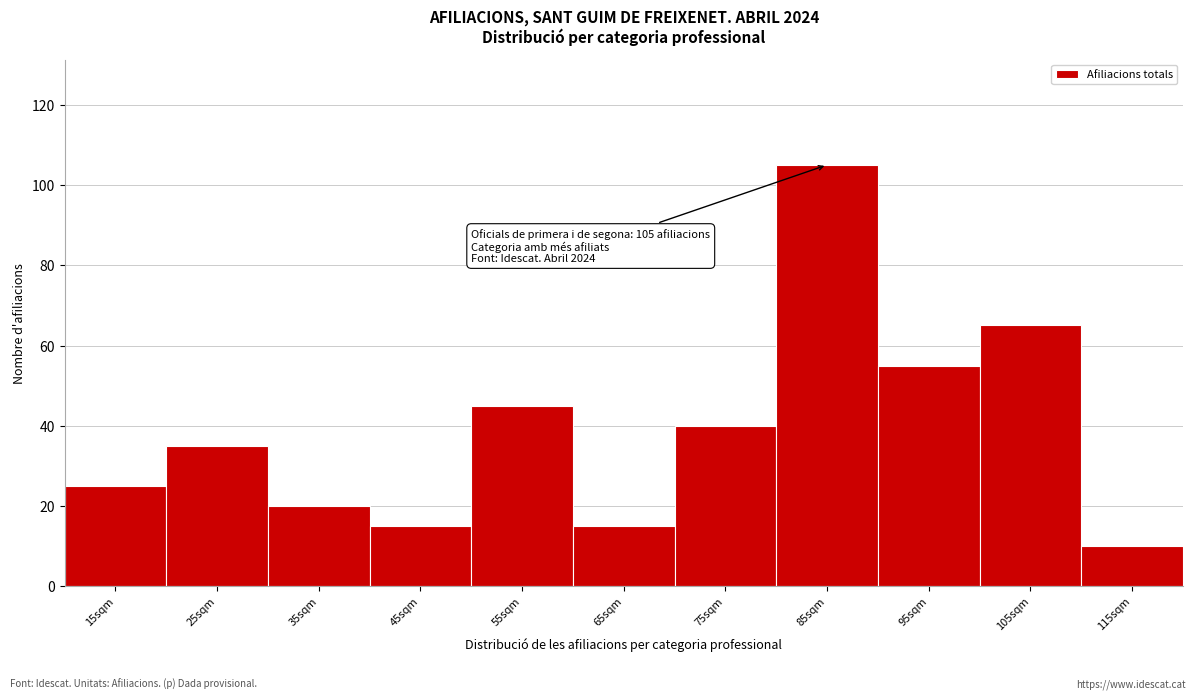

Reading left to right, what are all the values shown in this chart?

15sqm=25	25sqm=35	35sqm=20	45sqm=15	55sqm=45	65sqm=15	75sqm=40	85sqm=105	95sqm=55	105sqm=65	115sqm=10